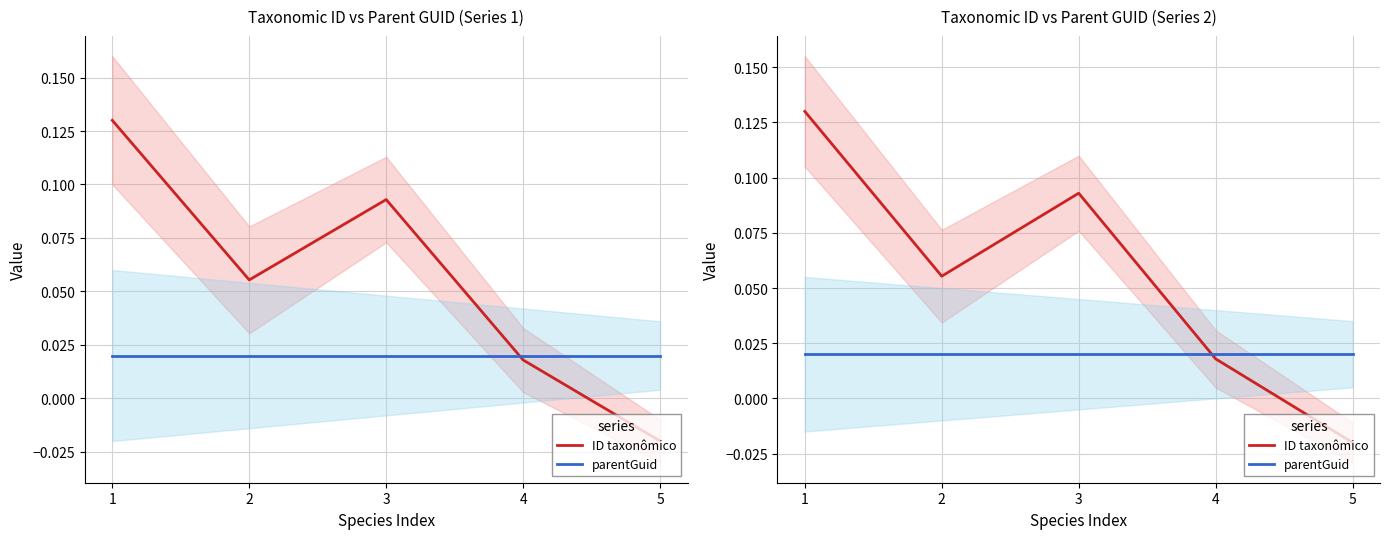

Which label corresponds to the smallest value in the chart?

5